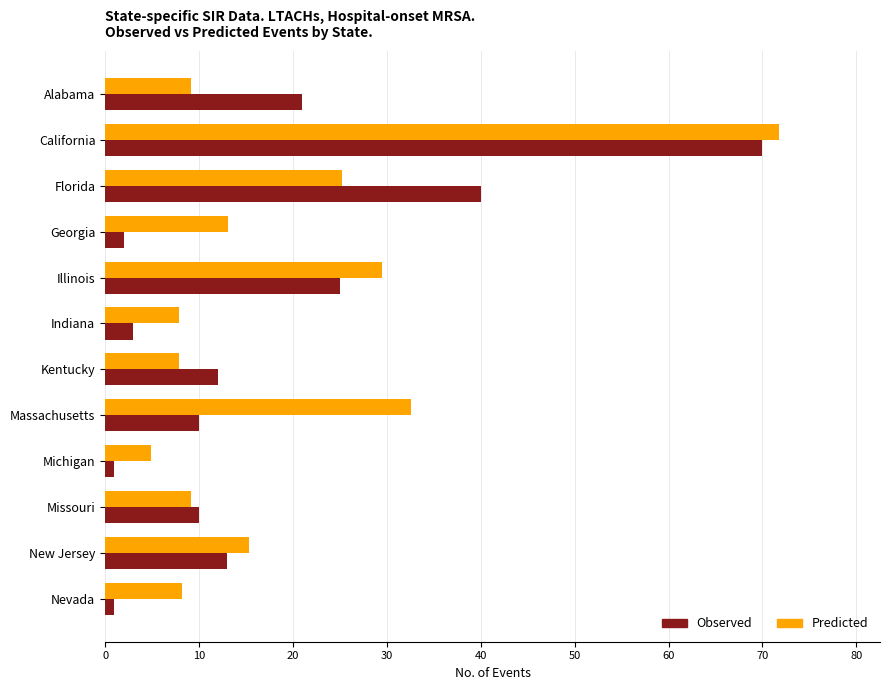

What is the average value of the Observed series?

17.3